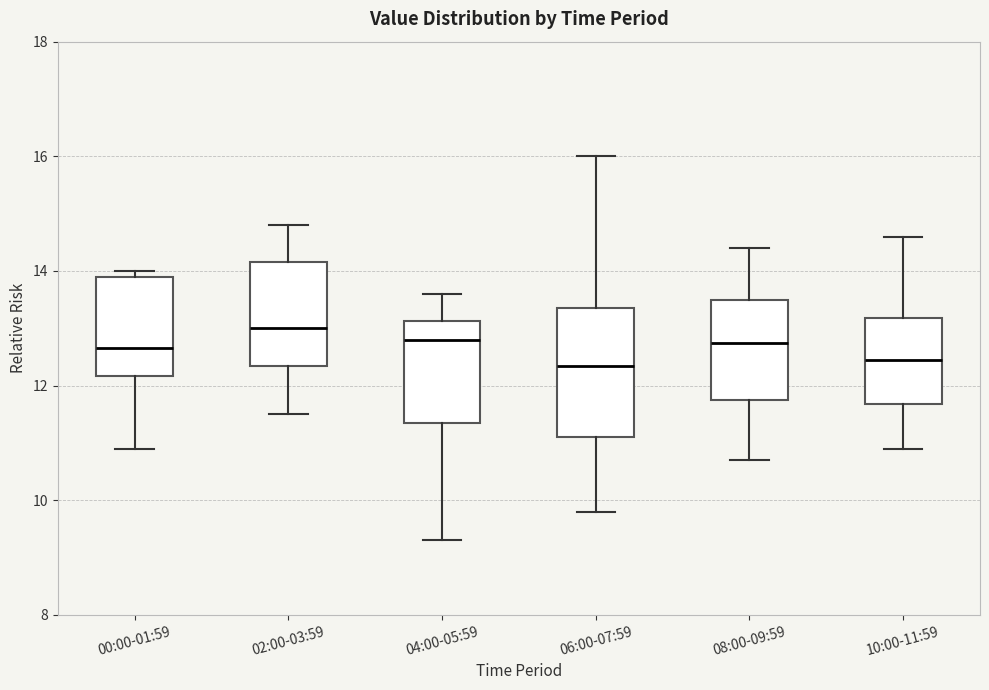

Where does the lower whisker of the box for 10:00-11:59 end on the y-axis? The values are not printed on the chart, so give them approximately, as read against the axis.

11.0